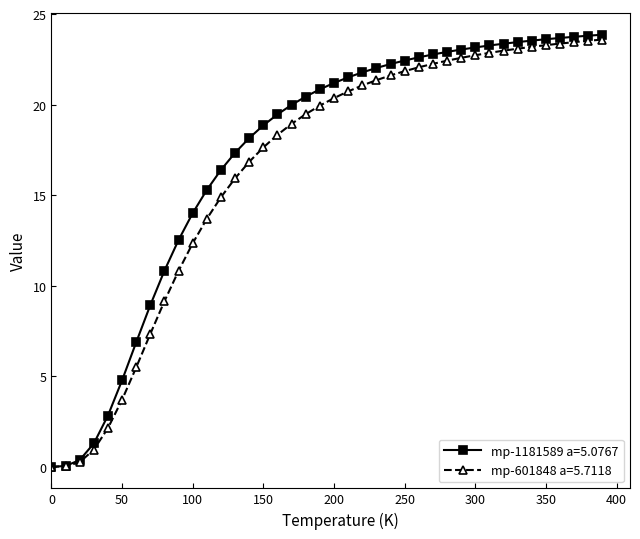

What are all the series names shown in the legend?

mp-1181589 a=5.0767, mp-601848 a=5.7118